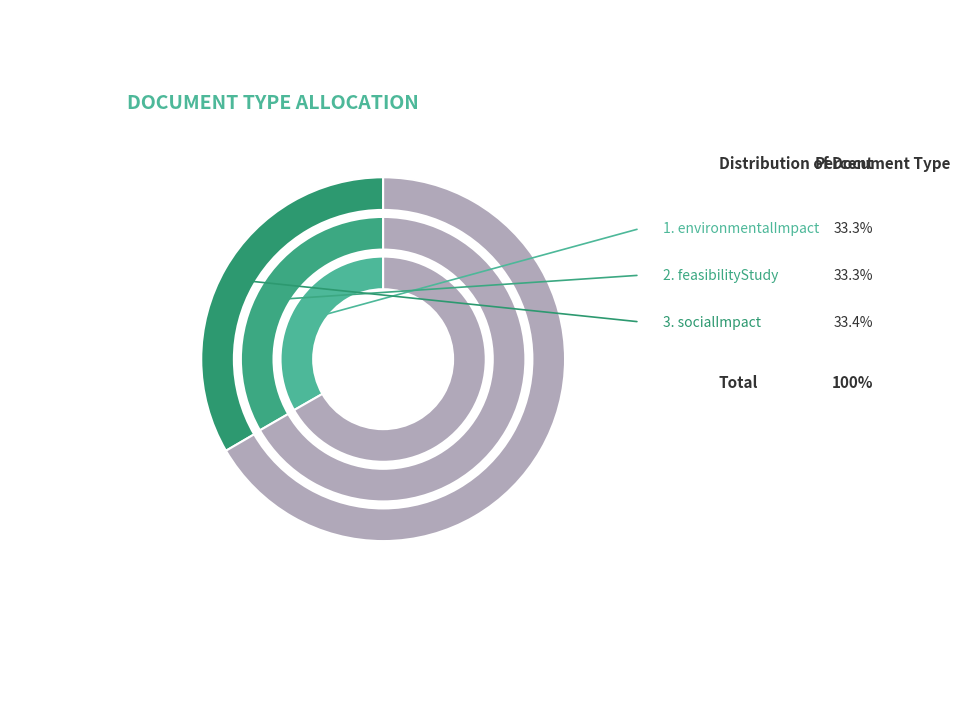

What percentage do environmentalImpact and socialImpact together represent?

66.7%